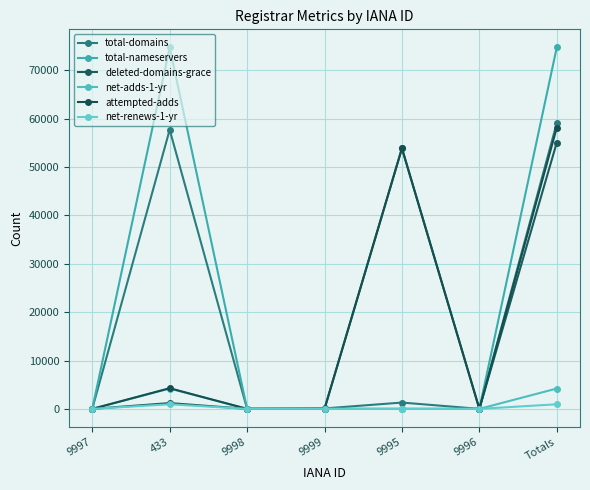

Where does the deleted-domains-grace series first go above 1?

433